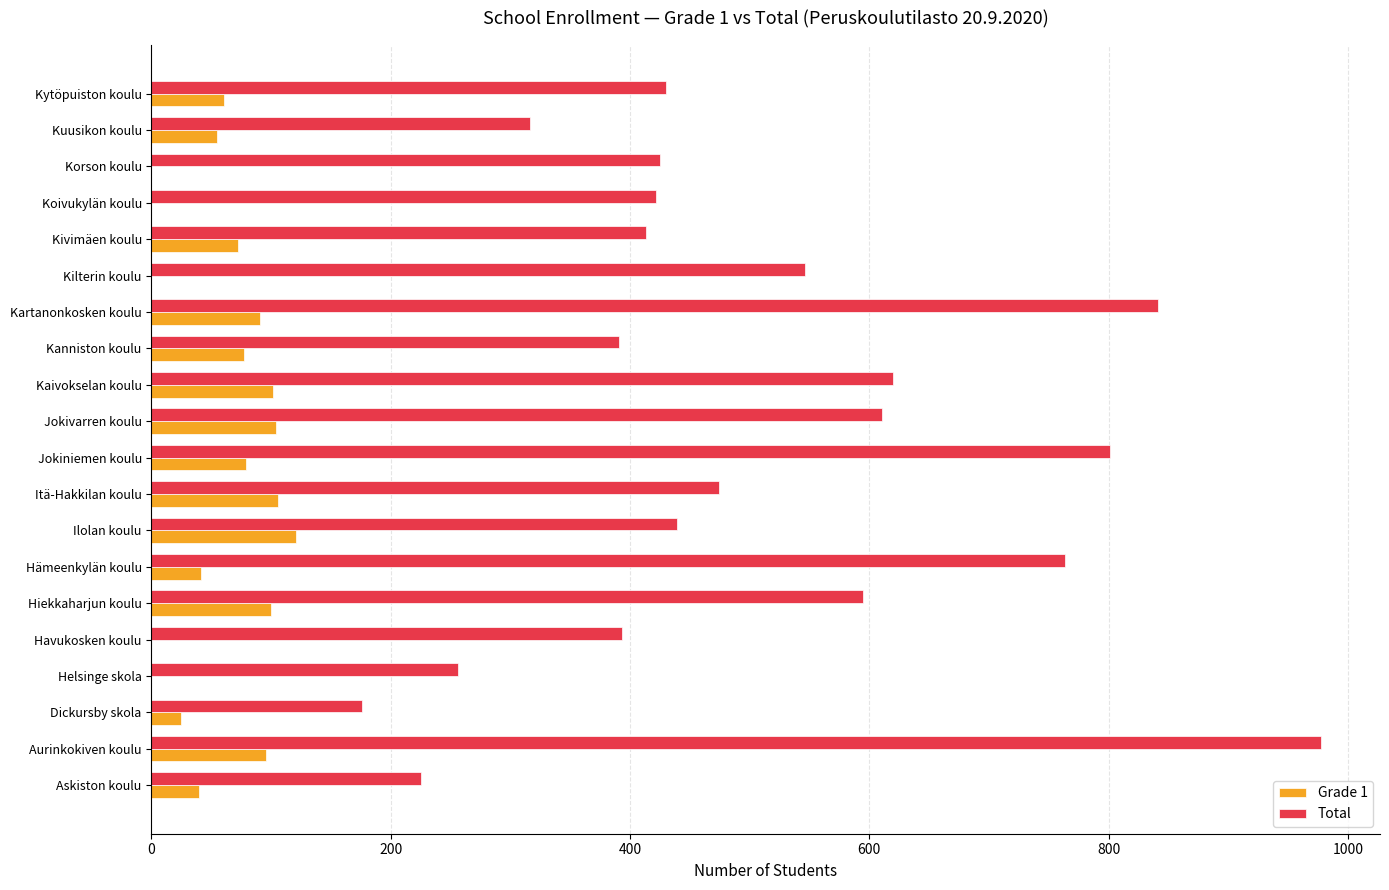

How many series are shown in this chart?

2